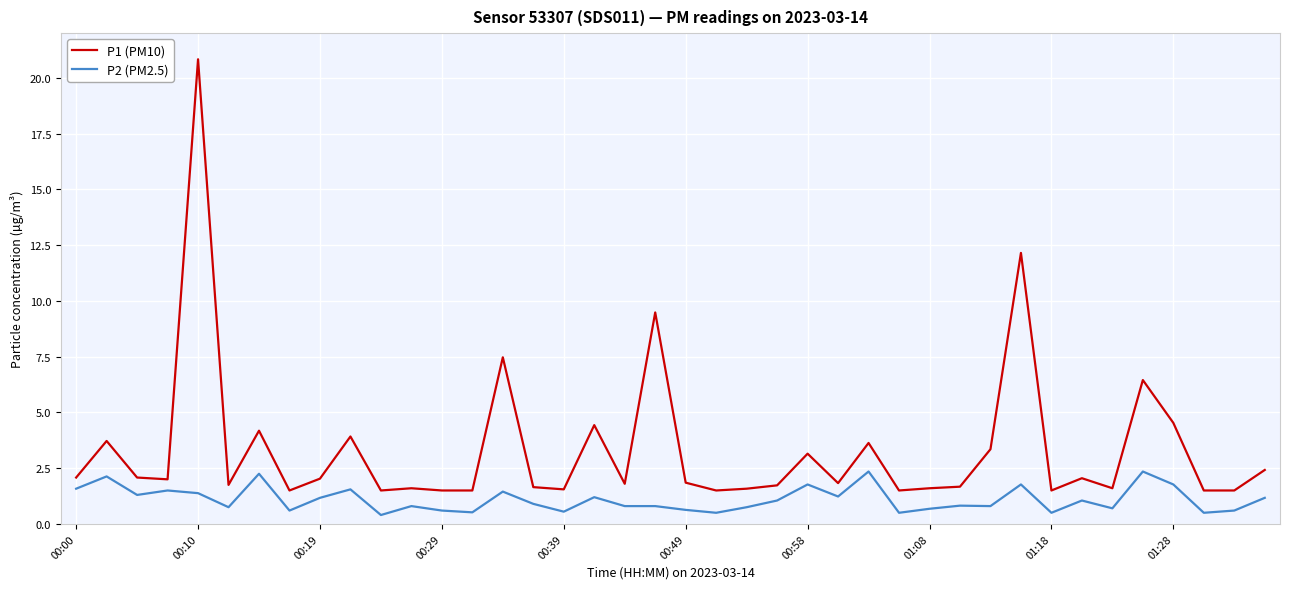

Rank the series by their maximum value, from highest to lowest.

P1 (PM10), P2 (PM2.5)